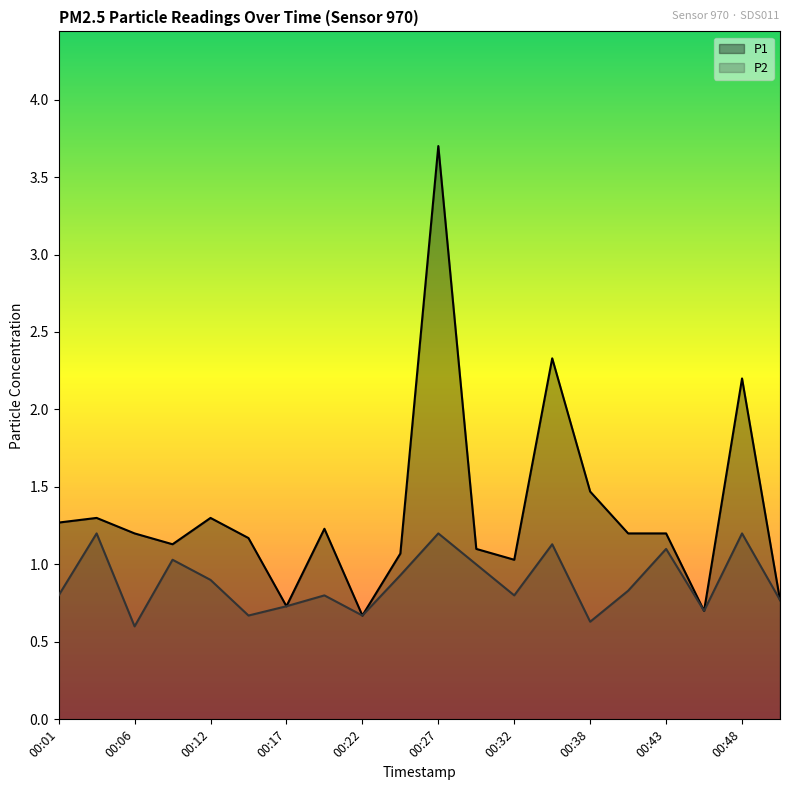

Rank the series by their maximum value, from highest to lowest.

P1, P2